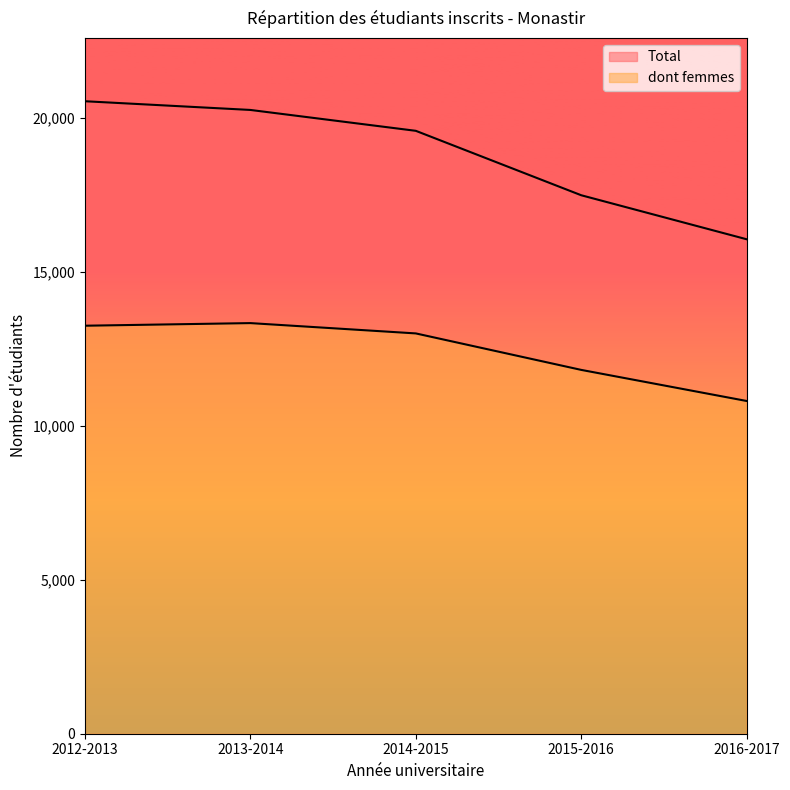

At which category does dont femmes reach its first local peak?

2013-2014